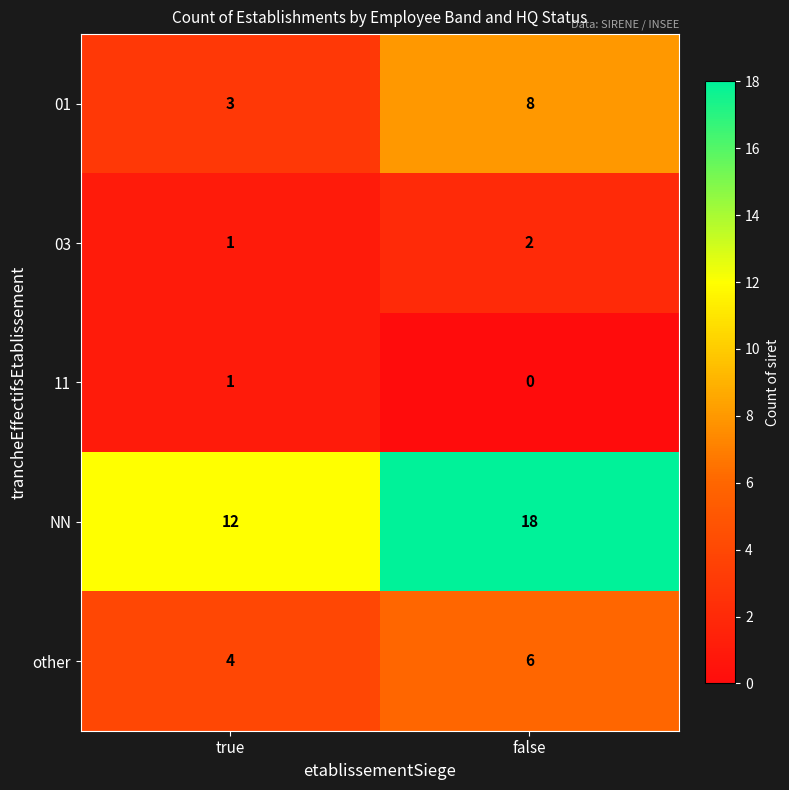

The 03 series shows 1 at true. True or false?

True